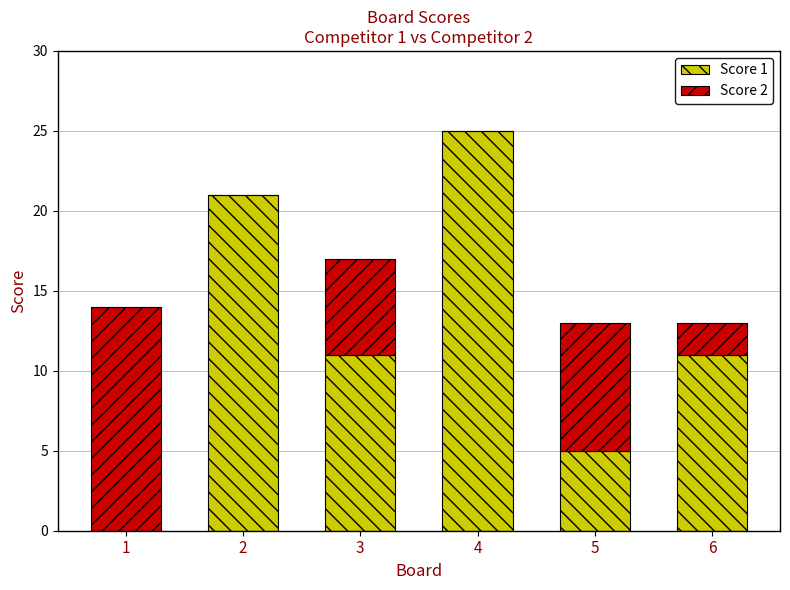

What is the maximum value for Score 1?

25